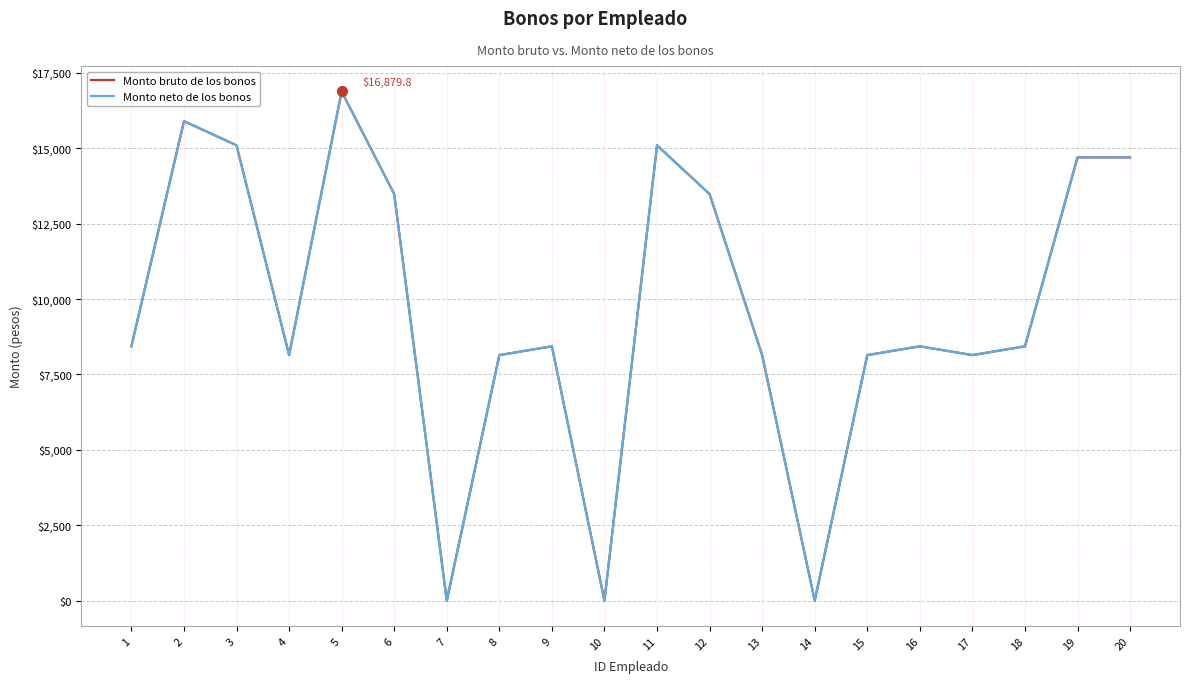

True or false: Monto neto de los bonos has a value of 0.0 at 10.

True